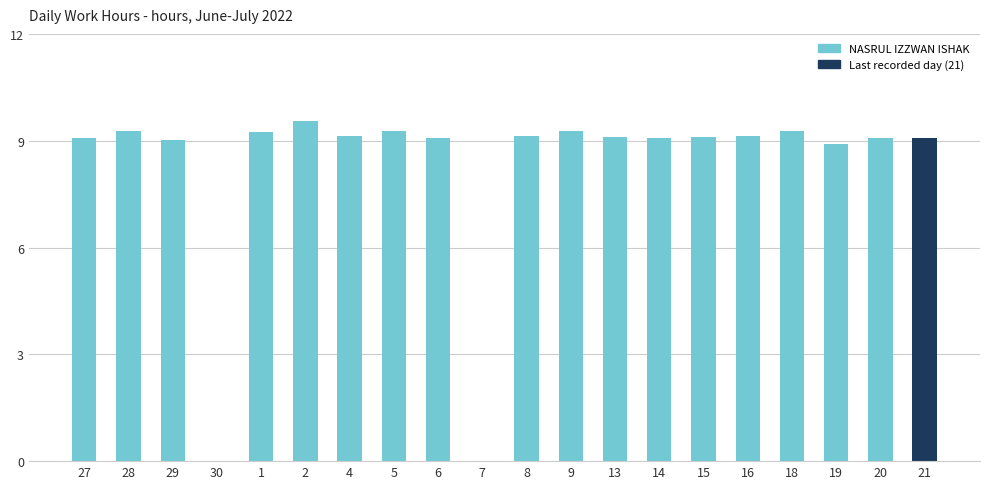

What is the greatest value displayed?

9.6